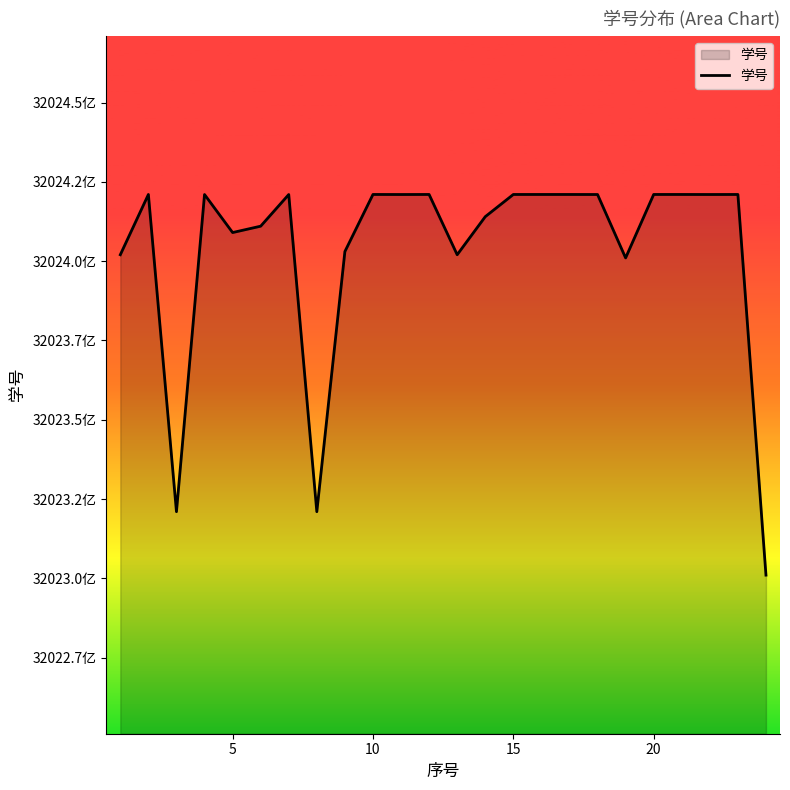

Does the chart display data point markers on the line(s)?

No